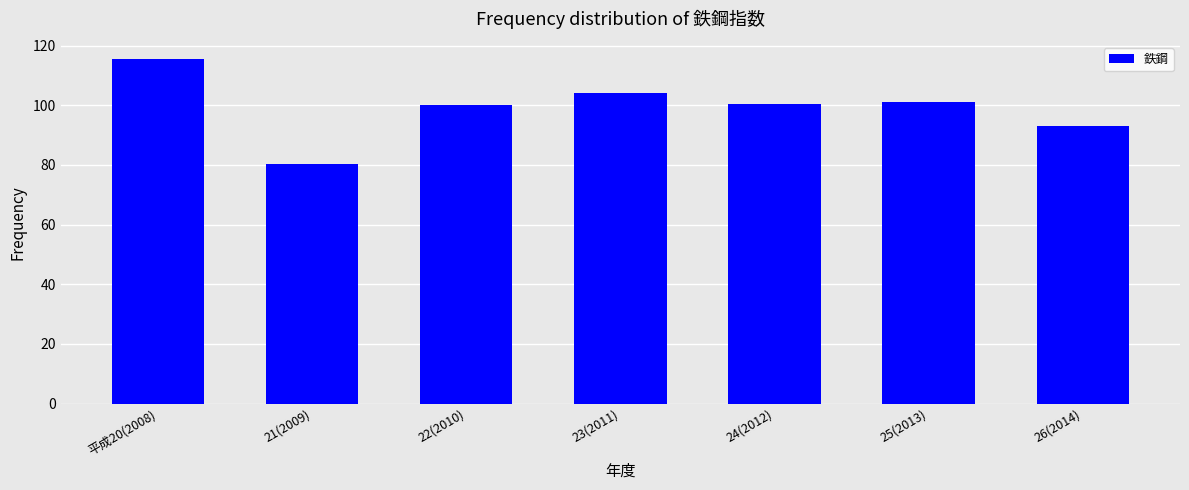

What is the label of the 3rd bar from the left?

22(2010)